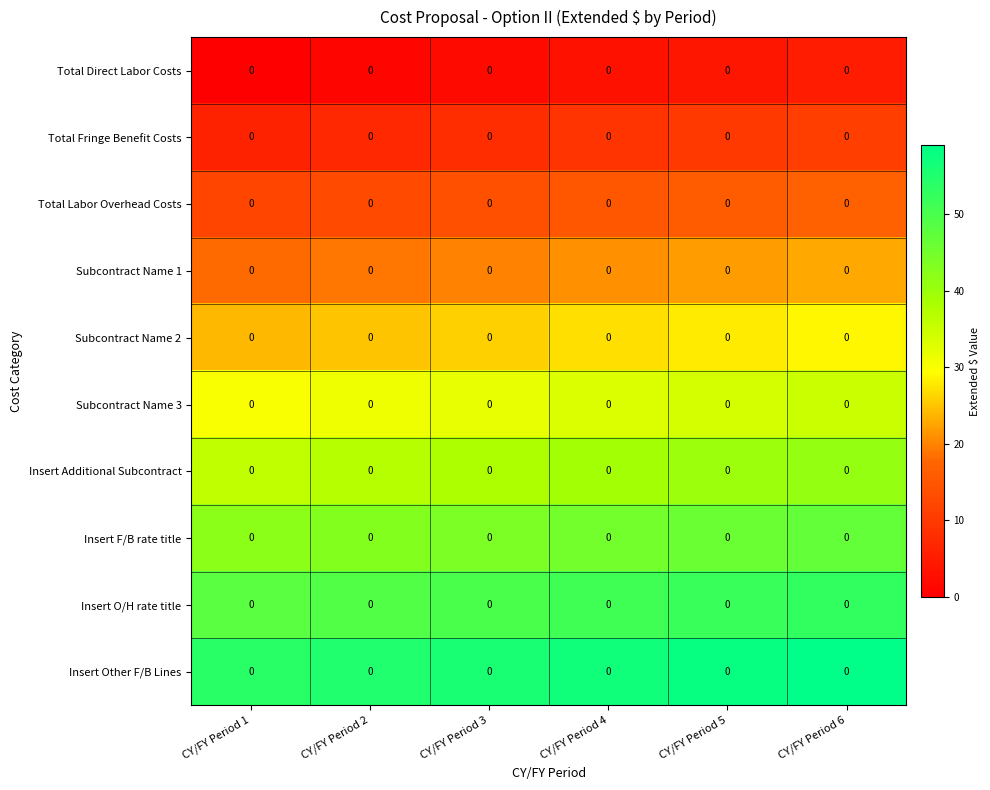

Count the number of data series in this chart.

10